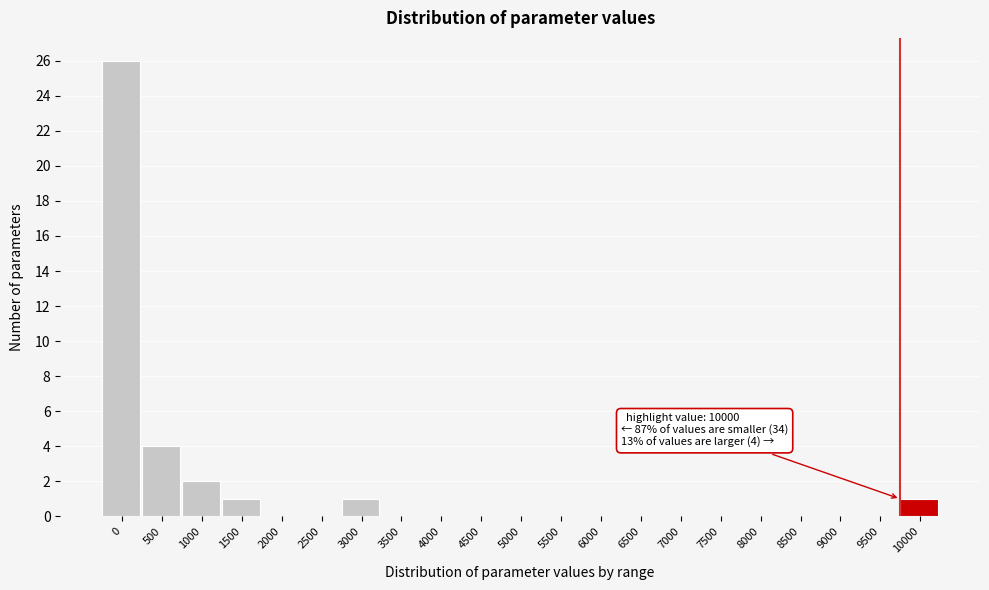

Reading left to right, what are all the values shown in this chart?

0=26	500=4	1000=2	1500=1	2000=0	2500=0	3000=1	3500=0	4000=0	4500=0	5000=0	5500=0	6000=0	6500=0	7000=0	7500=0	8000=0	8500=0	9000=0	9500=0	10000=1